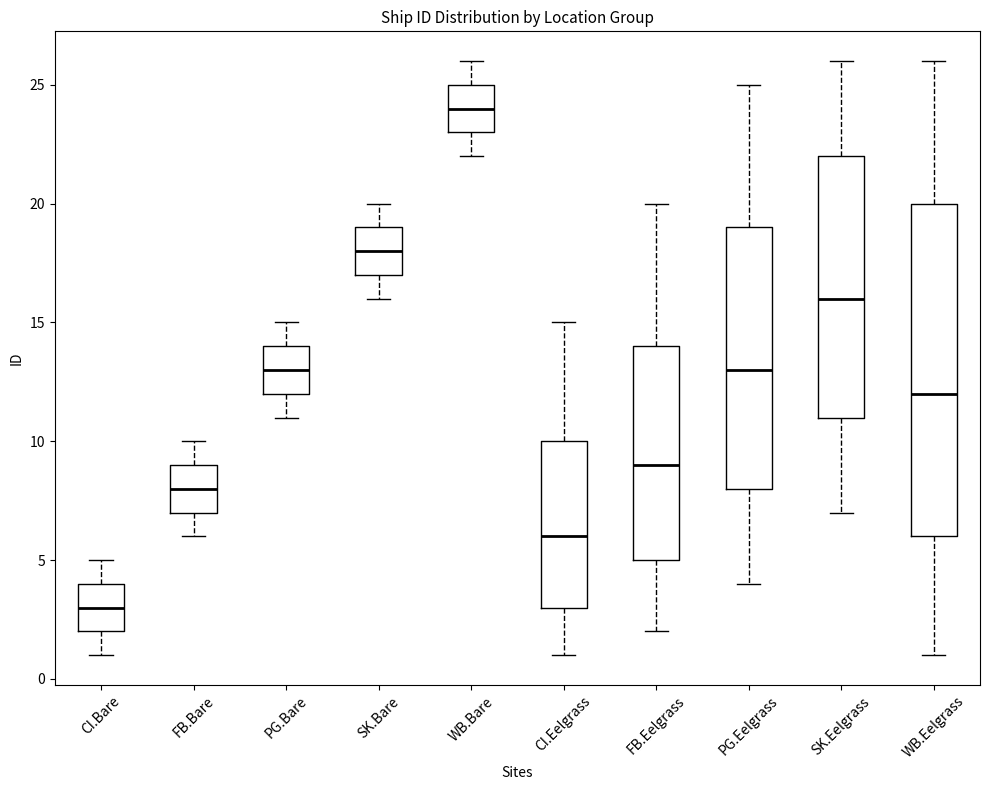

Reading left to right, read every box against the y-axis: the position of its median line, the range the box covers, and the ends of its whiskers. The values are not printed on the chart, so give them approximately, as read against the axis.

CI.Bare: median 3, box 2 to 4, whiskers 1 to 5
FB.Bare: median 8, box 7 to 9, whiskers 6 to 10
PG.Bare: median 13, box 12 to 14, whiskers 11 to 15
SK.Bare: median 18, box 17 to 19, whiskers 16 to 20
WB.Bare: median 24, box 23 to 25, whiskers 22 to 26
CI.Eelgrass: median 6, box 3 to 10, whiskers 1 to 15
FB.Eelgrass: median 9, box 5 to 14, whiskers 2 to 20
PG.Eelgrass: median 13, box 8 to 19, whiskers 4 to 25
SK.Eelgrass: median 16, box 11 to 22, whiskers 7 to 26
WB.Eelgrass: median 12, box 6 to 20, whiskers 1 to 26